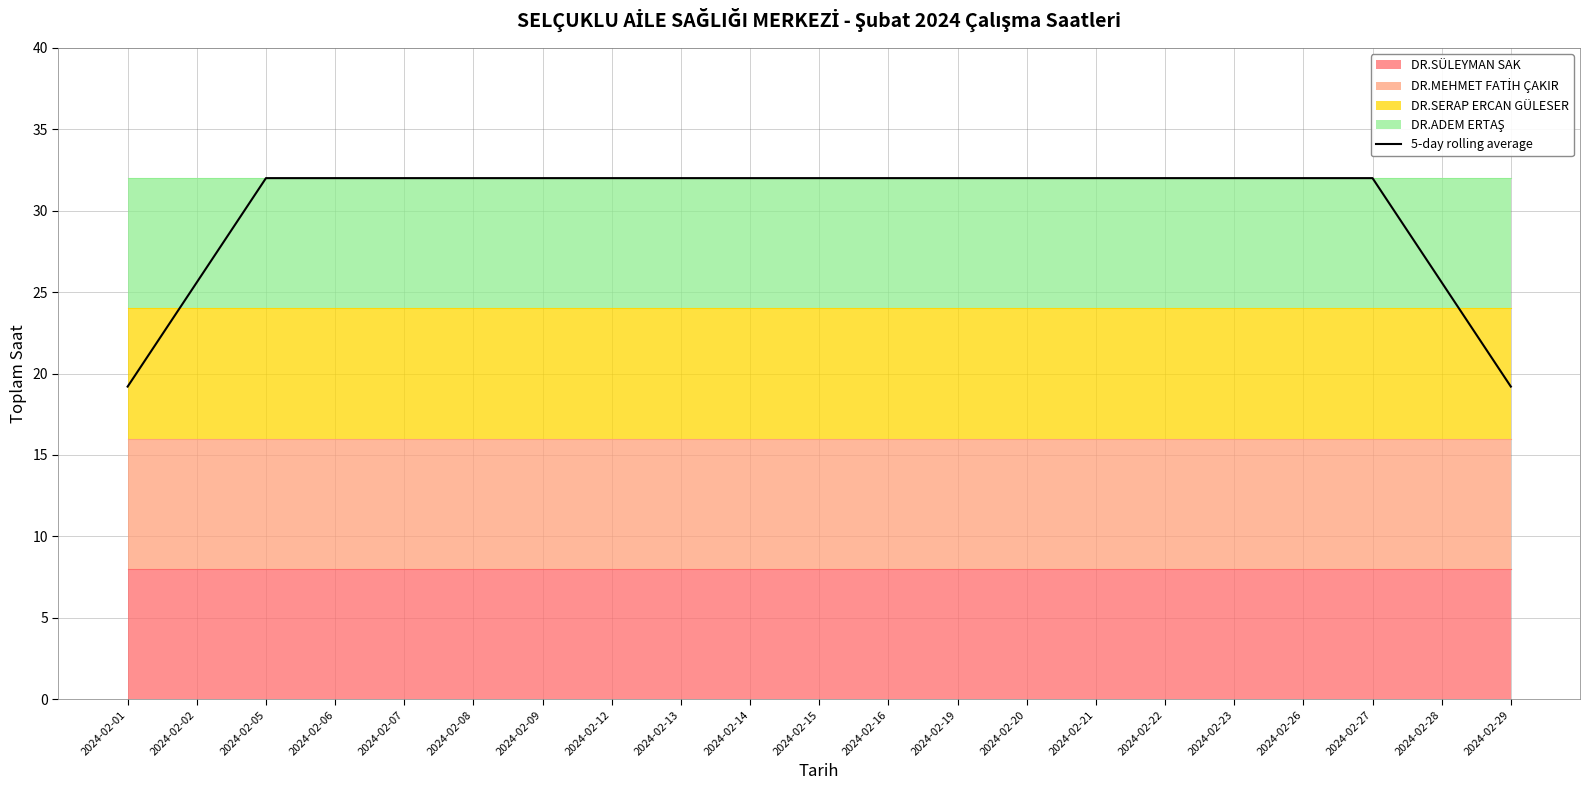

What is the sum of the values at 2024-02-13 and 2024-02-14?

64.0